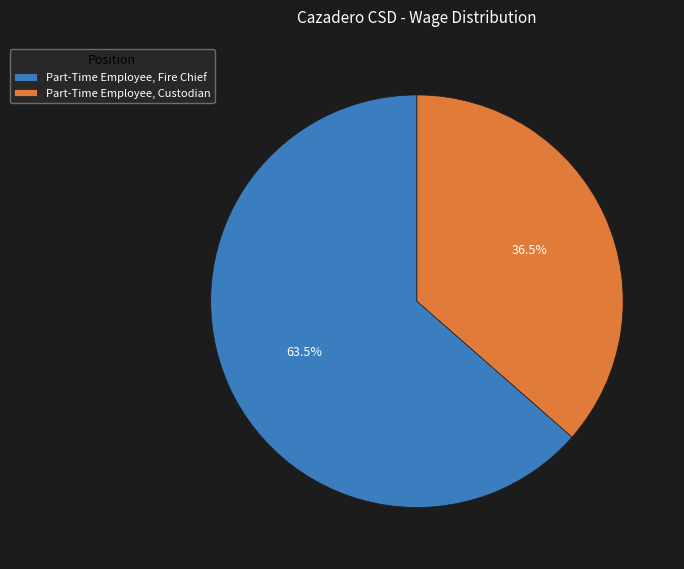

How many slices are in this pie chart?

2